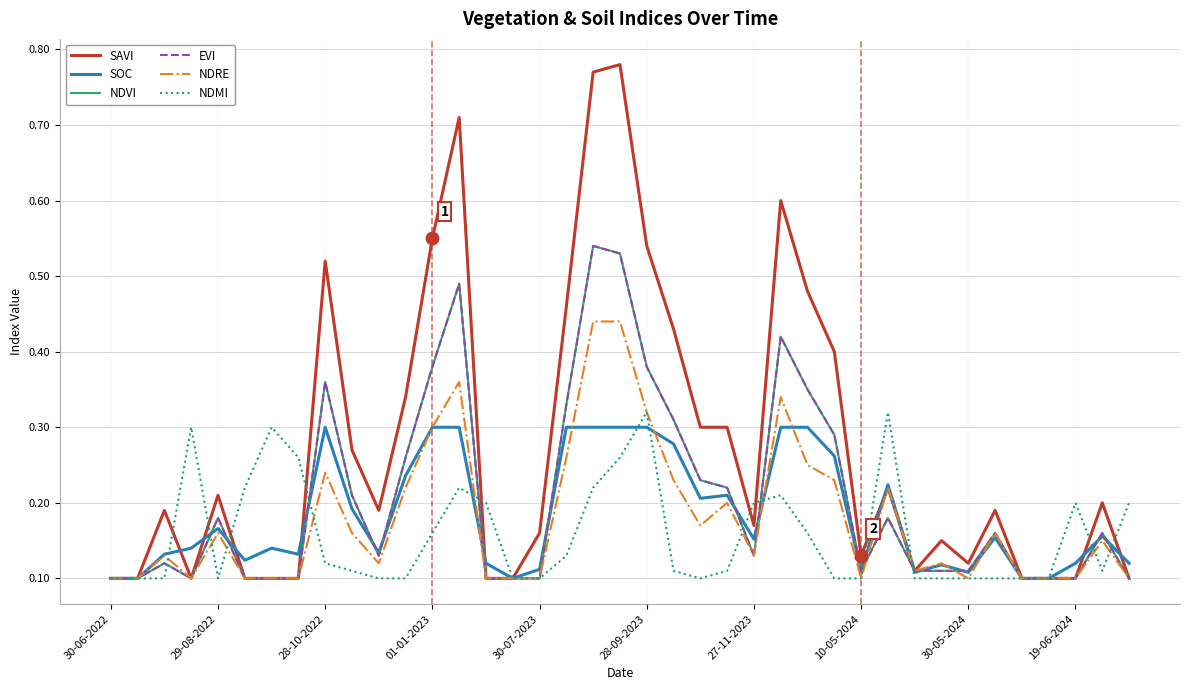

Is this an area chart (filled region under the line)?

No